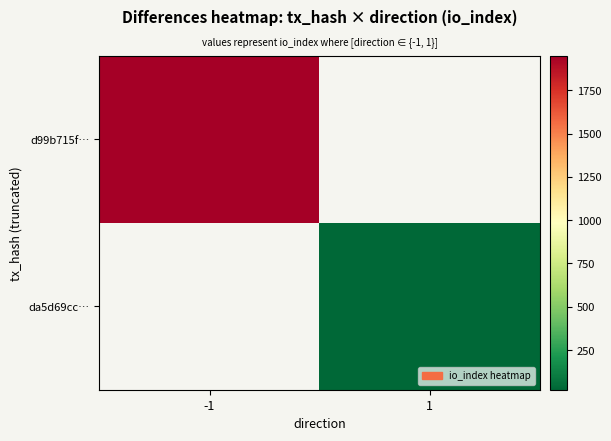

Which category has the highest value across all series?

-1